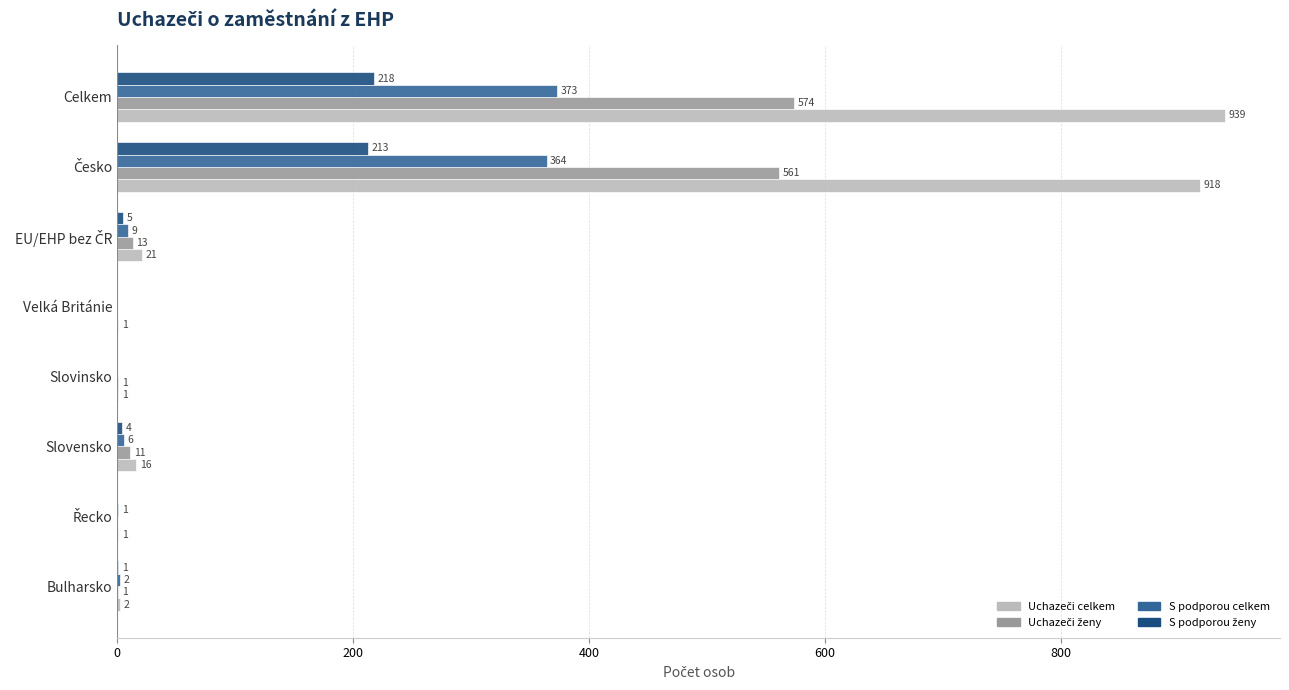

Which label corresponds to the largest value in the chart?

Celkem